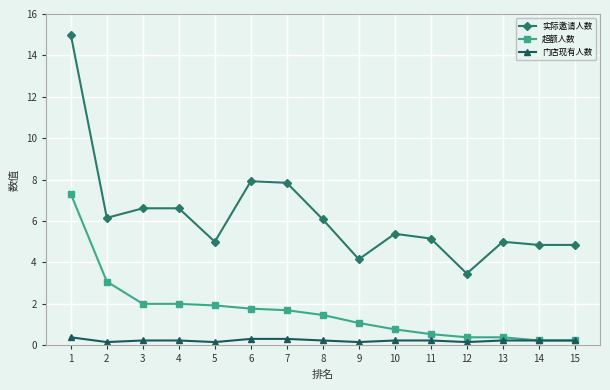

Rank the series by their average value, from highest to lowest.

实际邀请人数, 超额人数, 门店现有人数